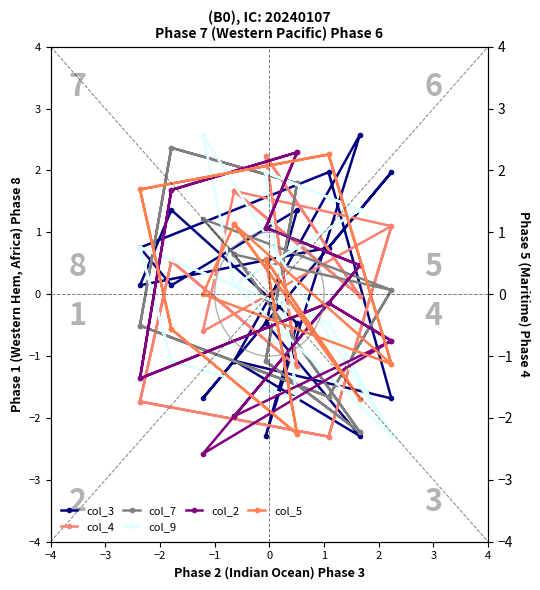

How many interior local valleys does the col_5 series have?

6